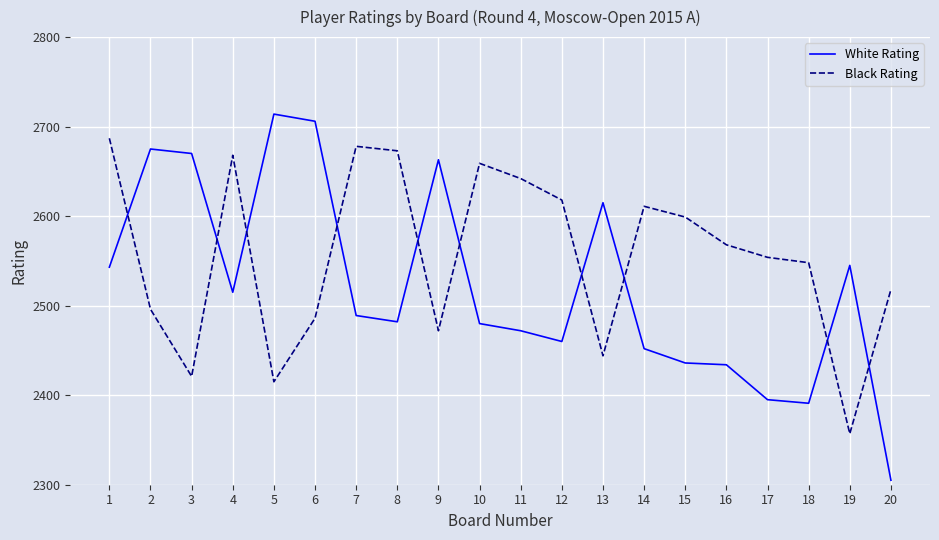

Reading left to right, extract all data points from this chart.

White Rating: 2543	2675	2670	2515	2714	2706	2489	2482	2663	2480	2472	2460	2615	2452	2436	2434	2395	2391	2545	2305
Black Rating: 2687	2496	2421	2668	2415	2486	2678	2673	2472	2659	2642	2618	2444	2611	2599	2568	2554	2548	2357	2518